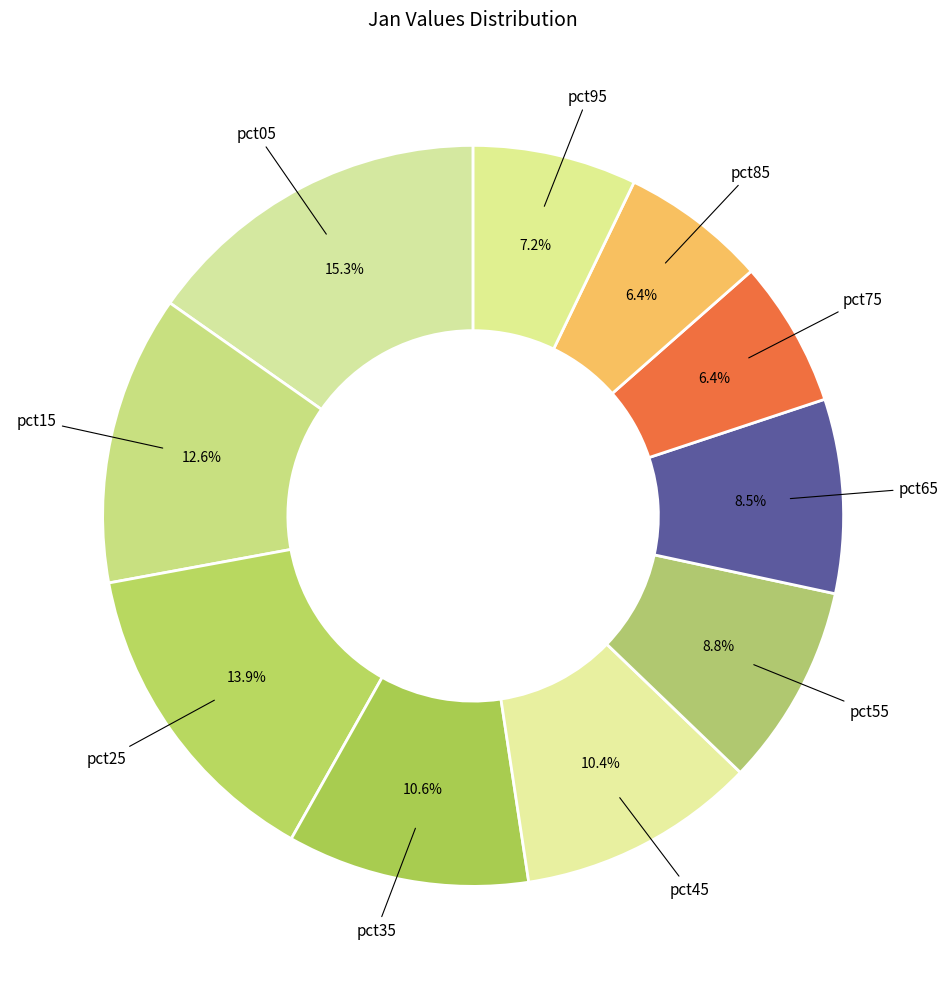

Is there a majority slice in this chart?

No